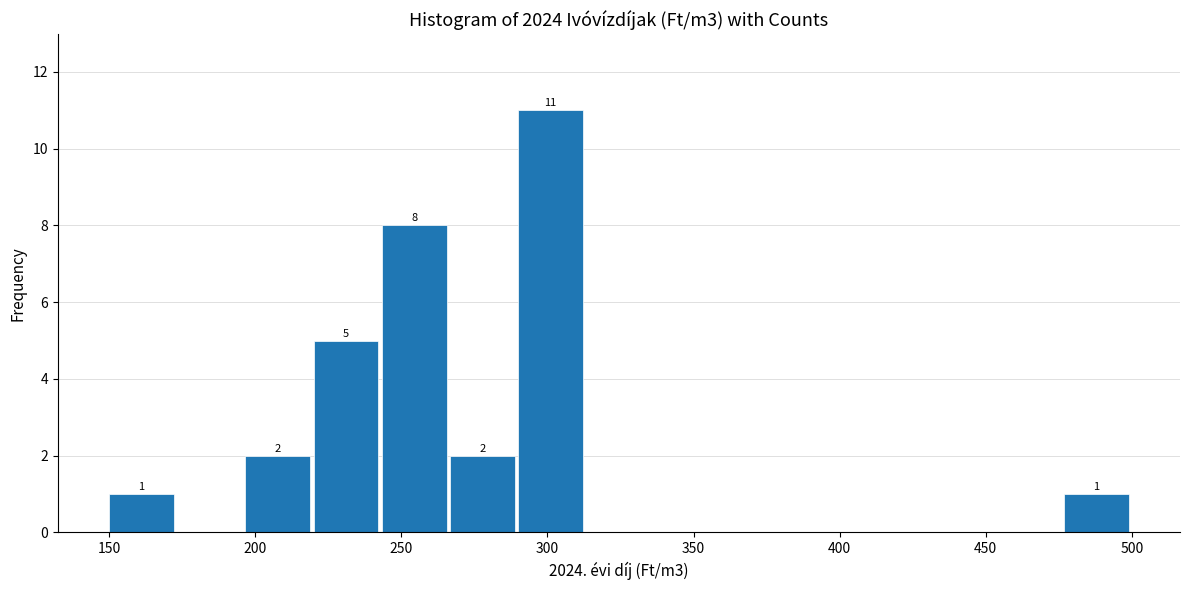

Which range on the x-axis has the tallest bar?

290 to 315